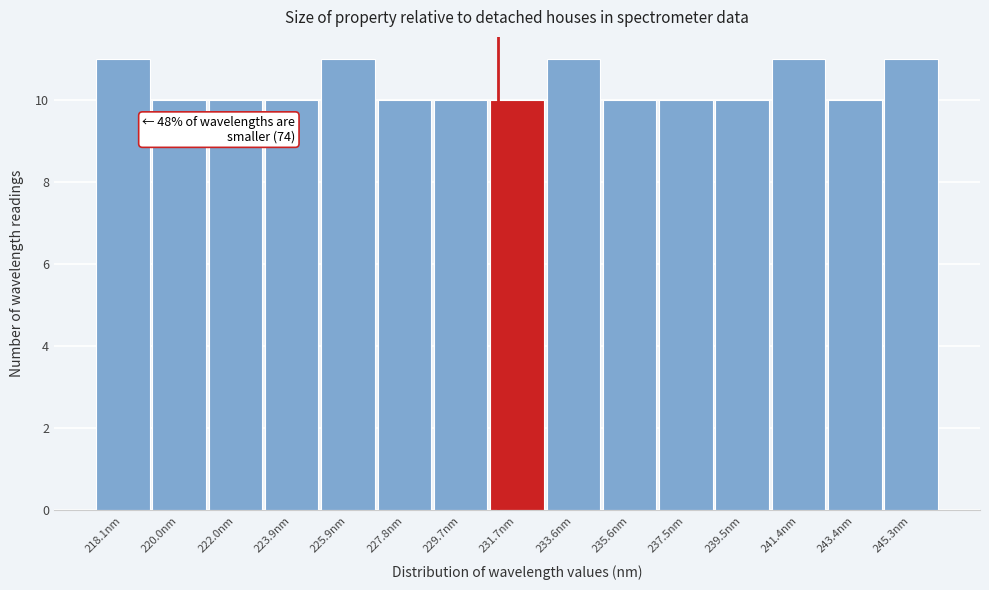

Reading right to left, list all the values displayed in this chart.

11	10	11	10	10	10	11	10	10	10	11	10	10	10	11